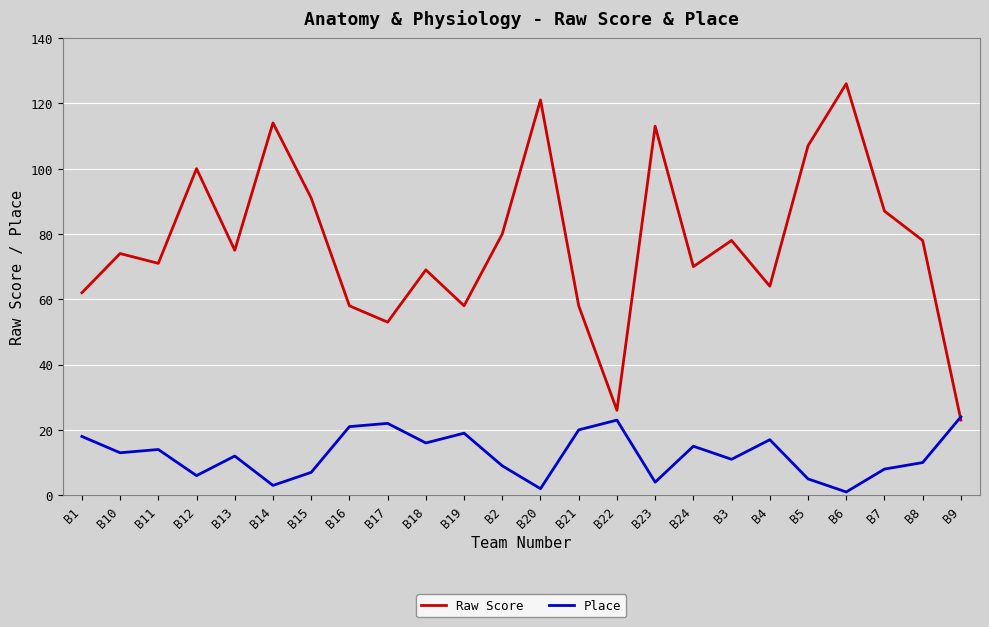

What position from the right is B11?

22